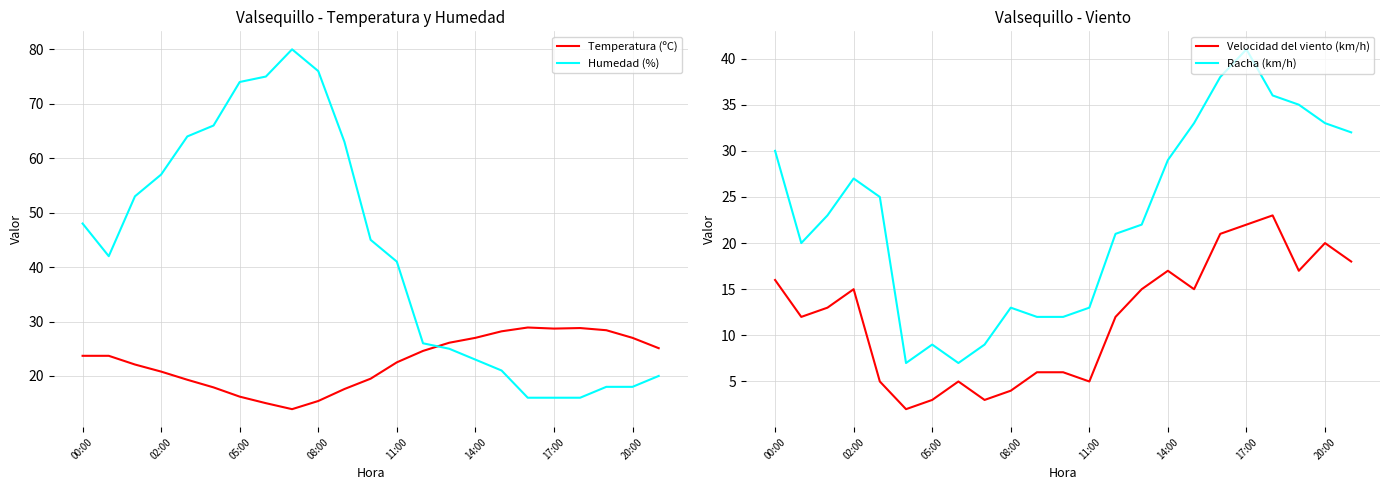

Which category has the lowest value in the Humedad (%) series?

17